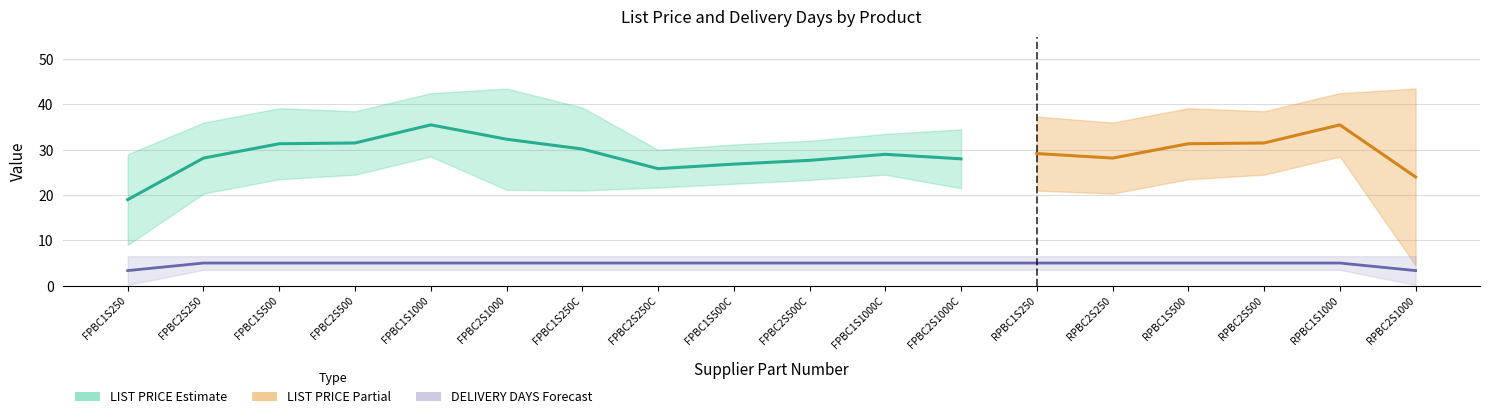

The value of LIST PRICE at FPBC1S1000C is 28.5. True or false?

True